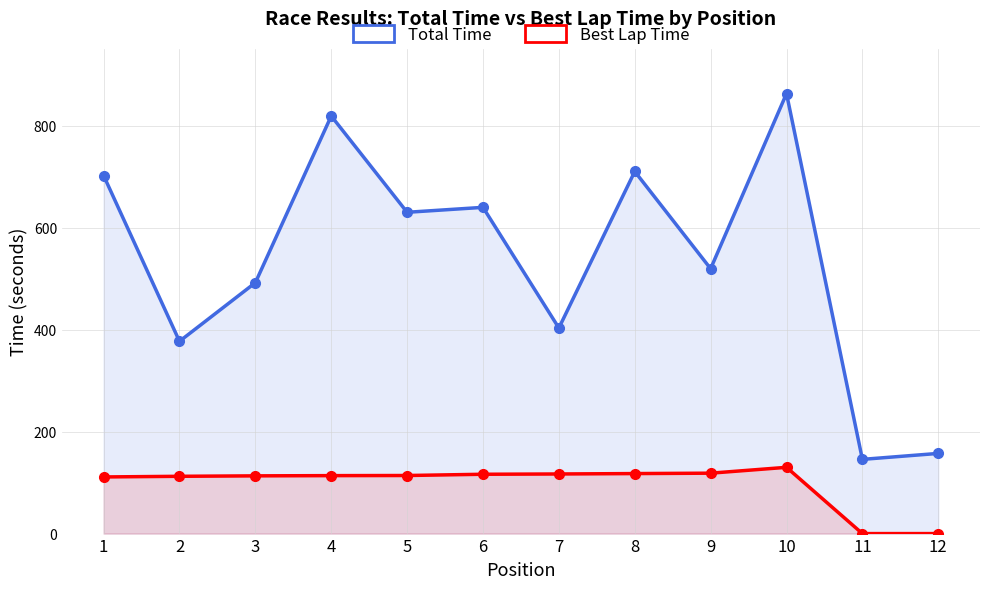

Where is the first local maximum for Best Lap Time?

10